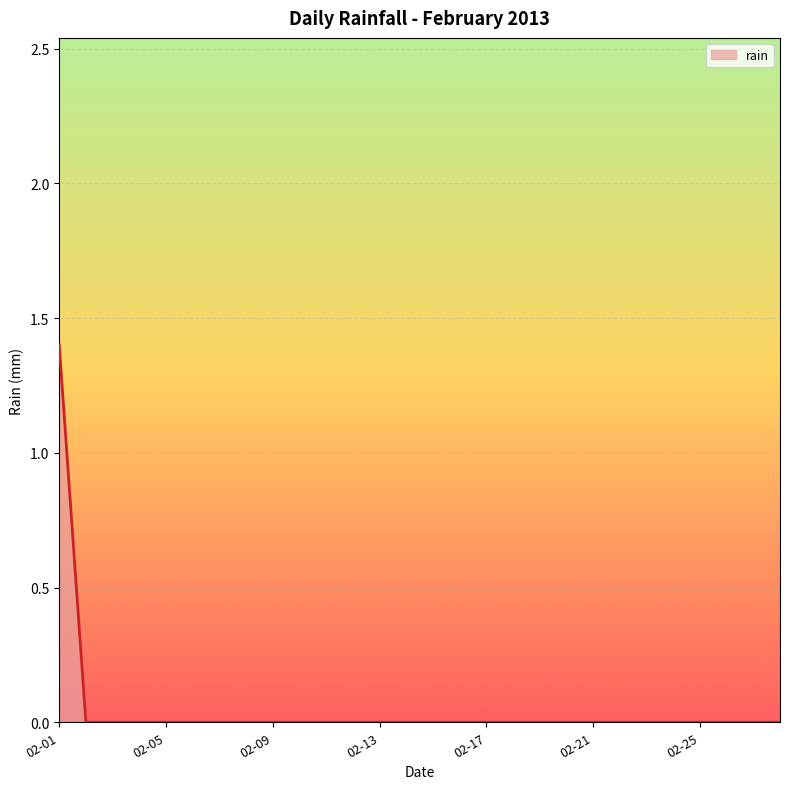

Does the chart display data point markers on the line(s)?

No